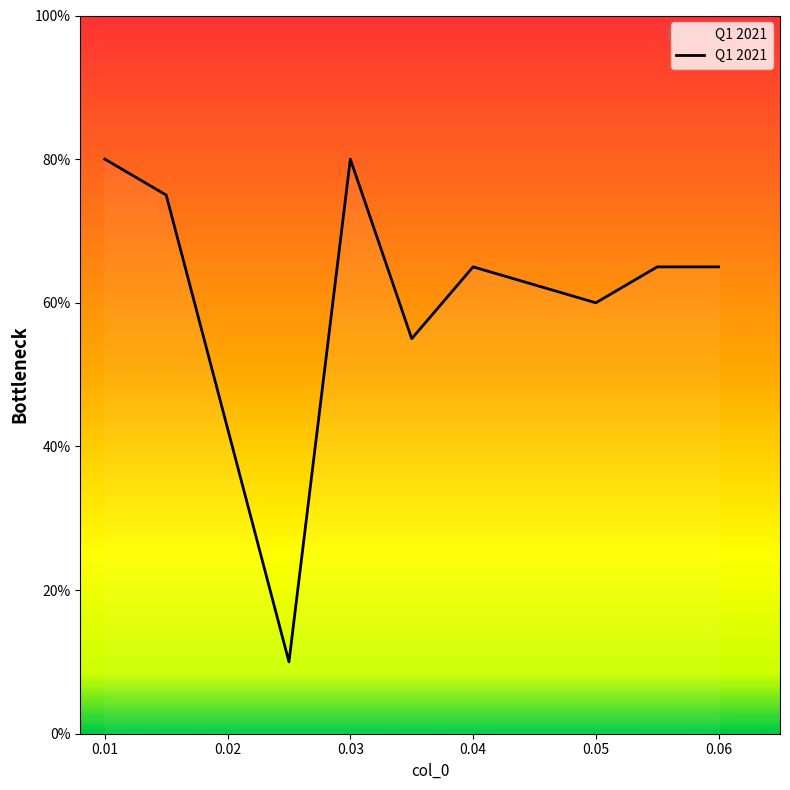

What is the maximum value shown in the chart?

80